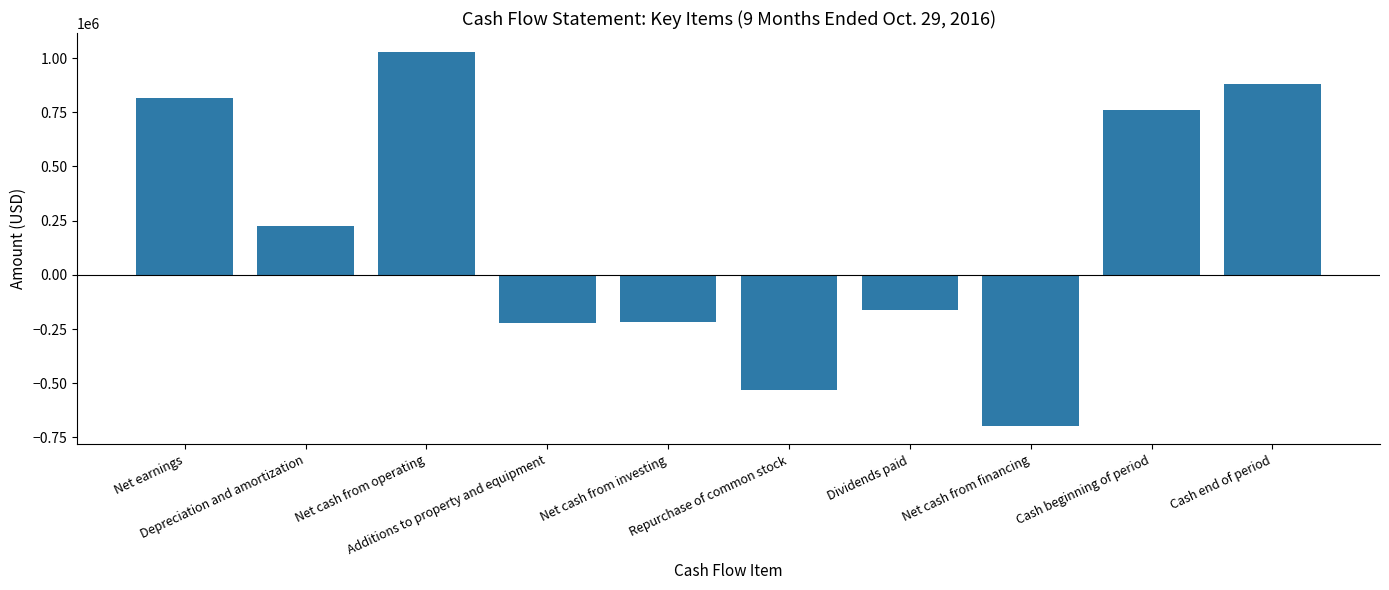

Which has a higher value, Net cash from operating or Additions to property and equipment?

Net cash from operating